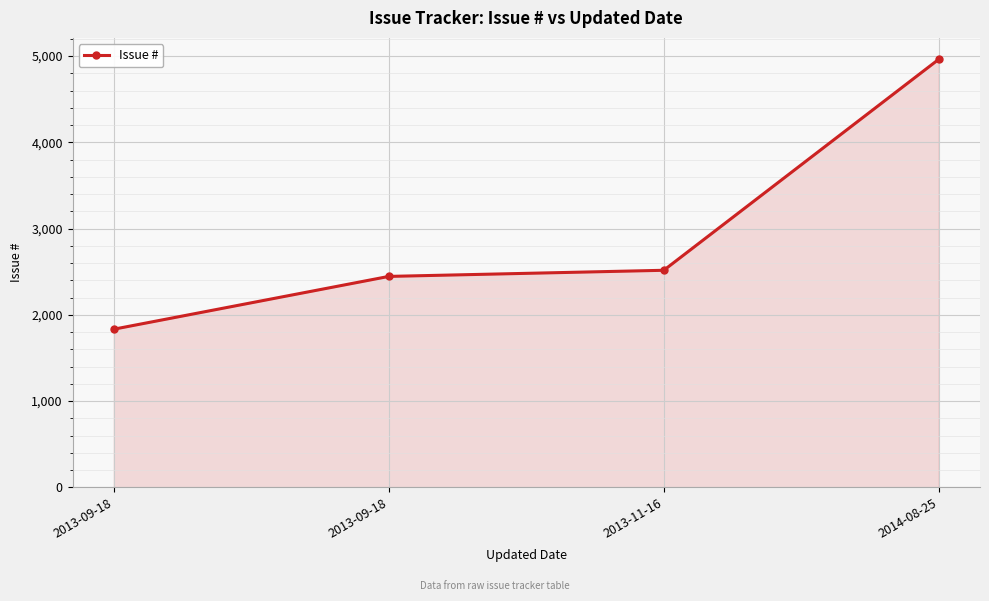

How many data points does each series have?

4